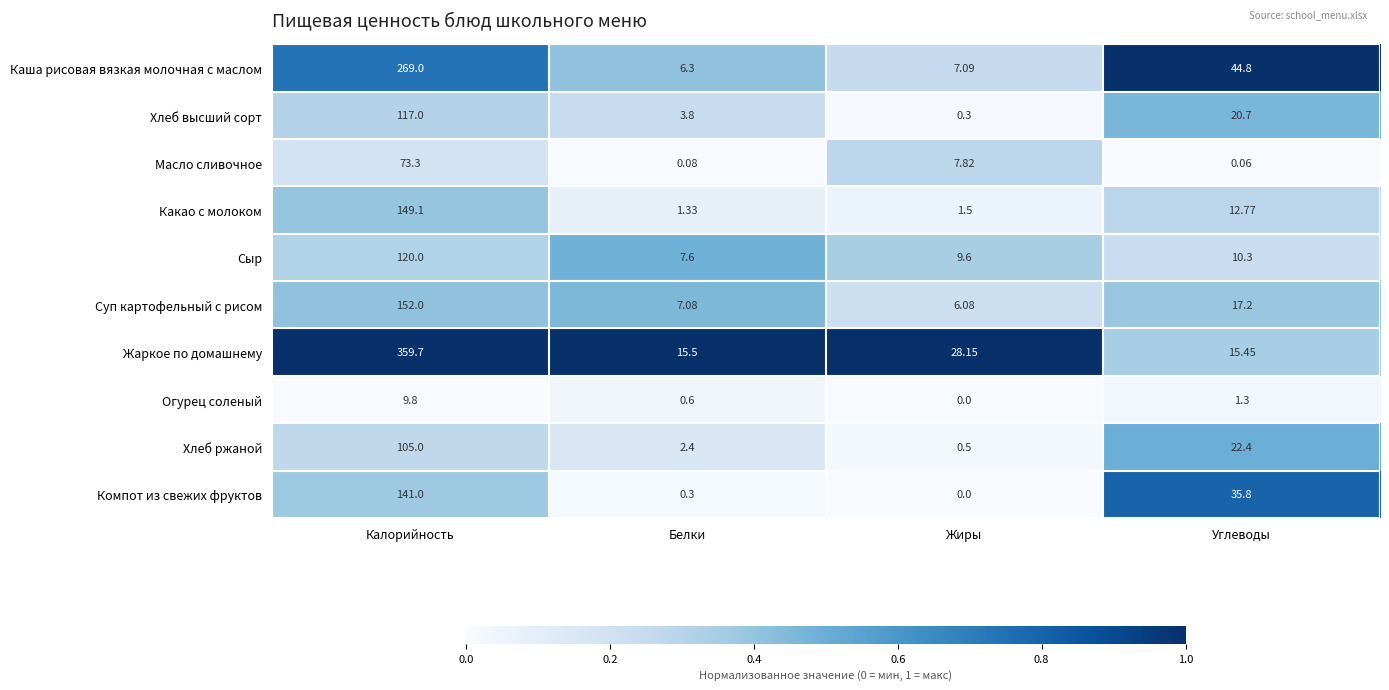

Rank the series by their maximum value, from lowest to highest.

Огурец соленый, Масло сливочное, Хлеб ржаной, Хлеб высший сорт, Сыр, Компот из свежих фруктов, Какао с молоком, Суп картофельный с рисом, Каша рисовая вязкая молочная с маслом, Жаркое по домашнему